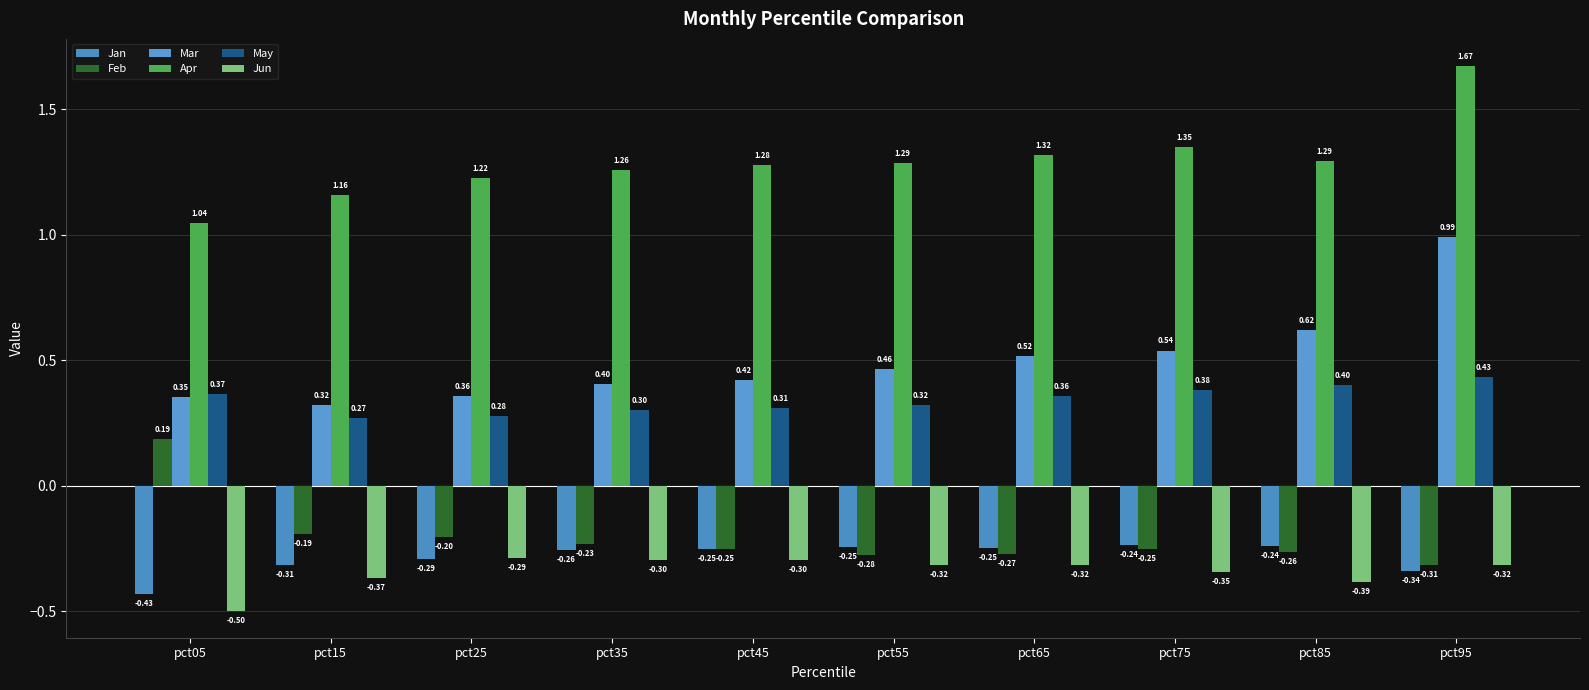

What are all the series names shown in the legend?

Jan, Feb, Mar, Apr, May, Jun